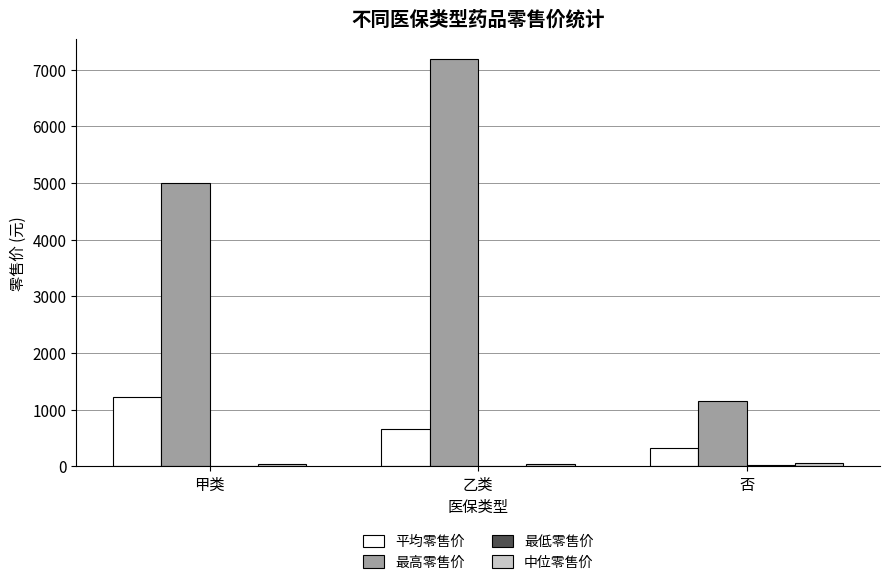

Does the chart contain stacked bars?

No